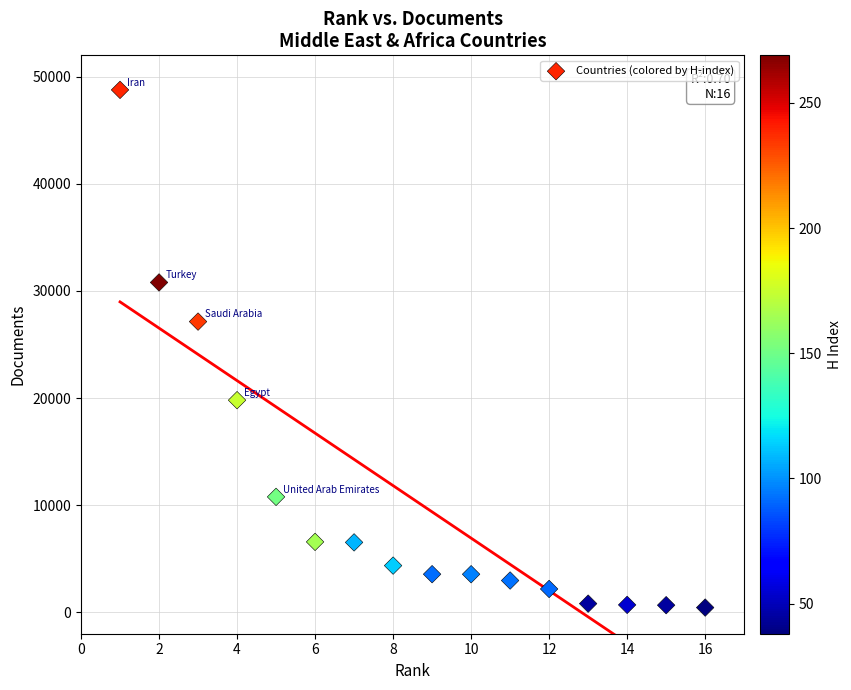

What is the range of X values (max minus min)?

15